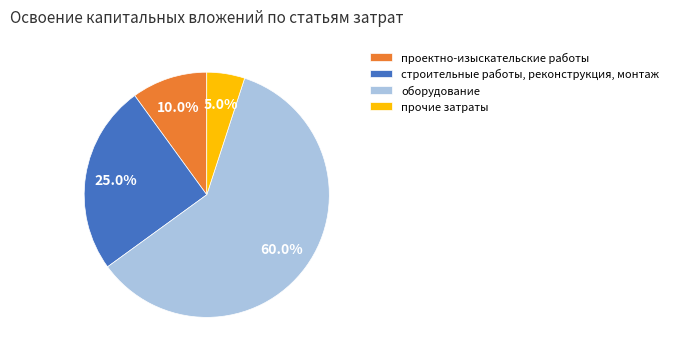

How much of the chart is everything except строительные работы, реконструкция, монтаж?

75.0%